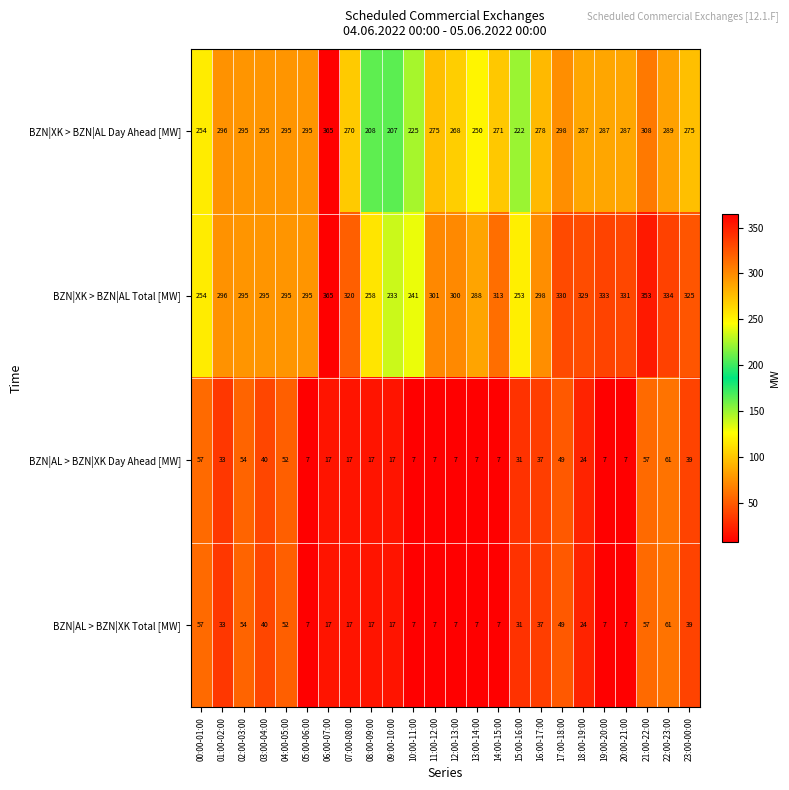

Count the number of categories in the chart.

24